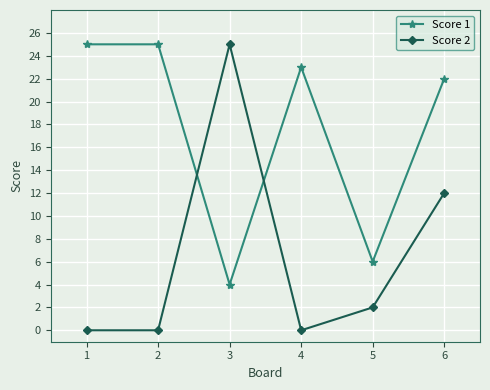

Count the number of data series in this chart.

2